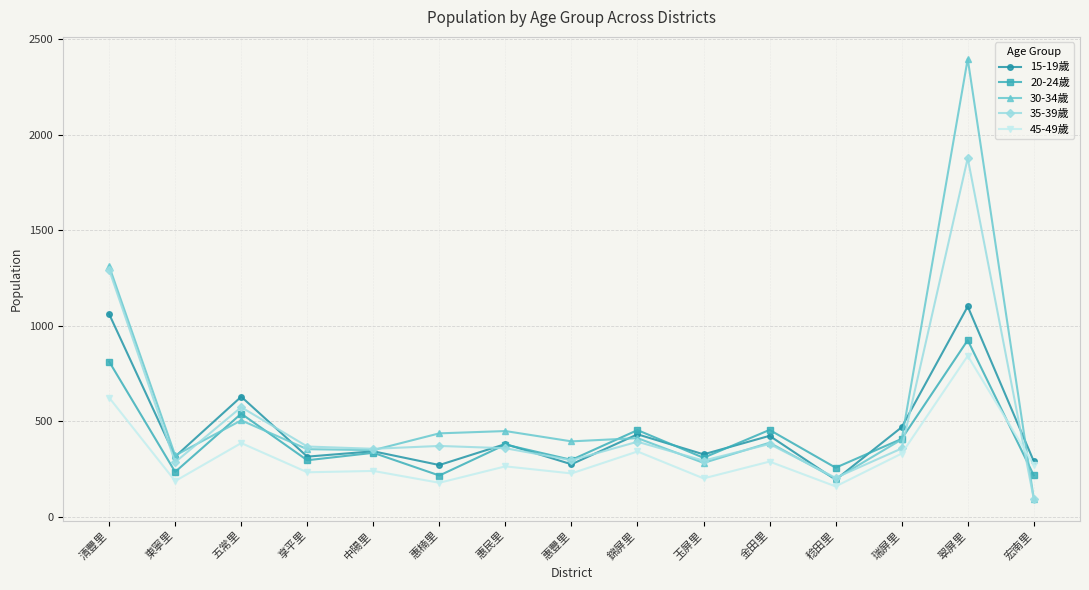

The 45-49歲 series shows 177 at 惠楠里. True or false?

True